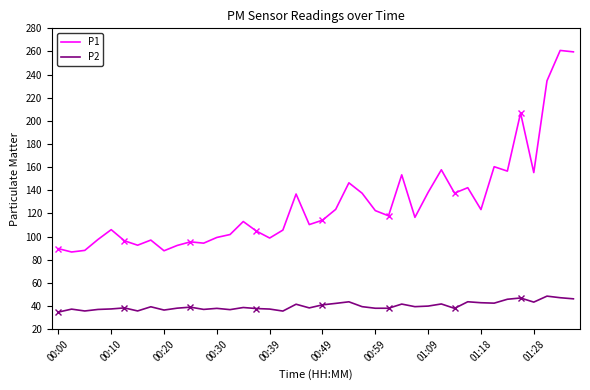

What is the greatest value displayed?

260.9